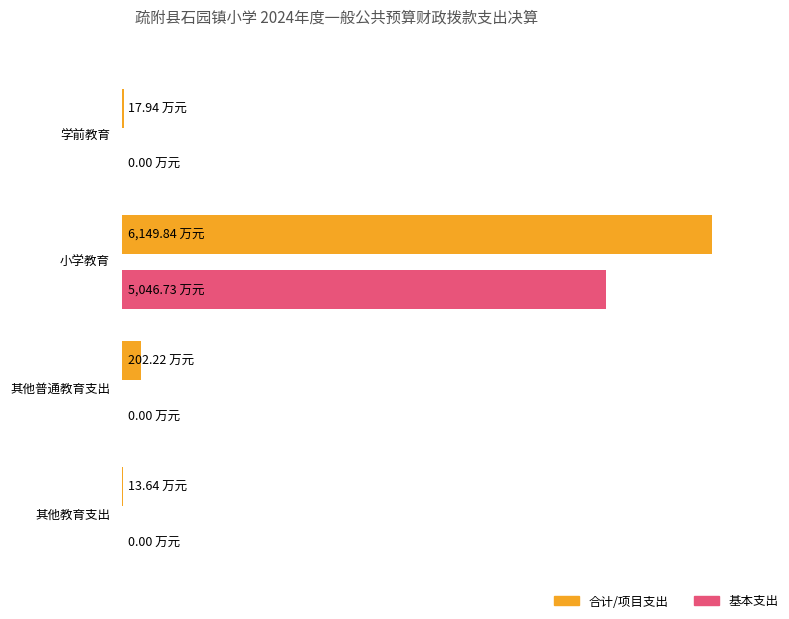

What is the difference between the 基本支出 values at 学前教育 and 小学教育?

5046.7